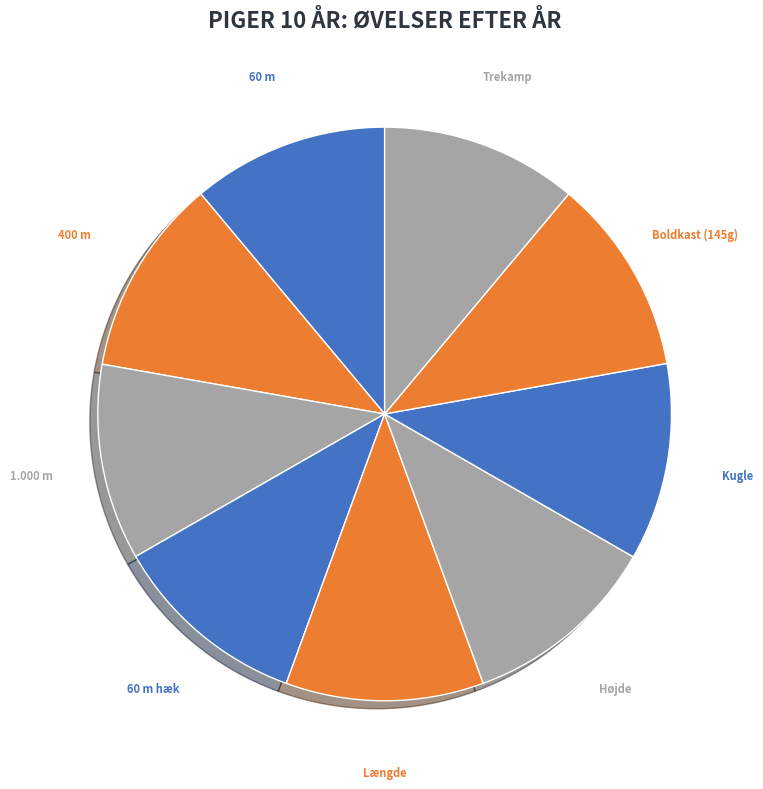

How many slices are in this pie chart?

9